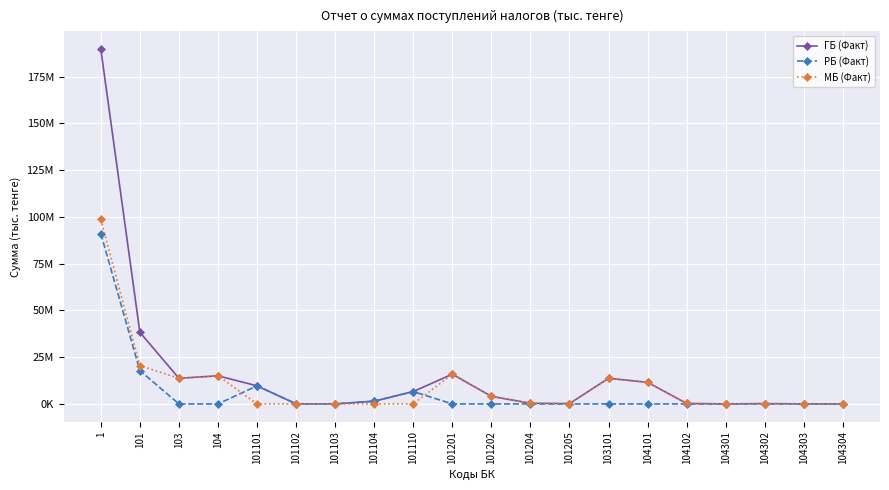

What are all the series names shown in the legend?

ГБ (Факт), РБ (Факт), МБ (Факт)